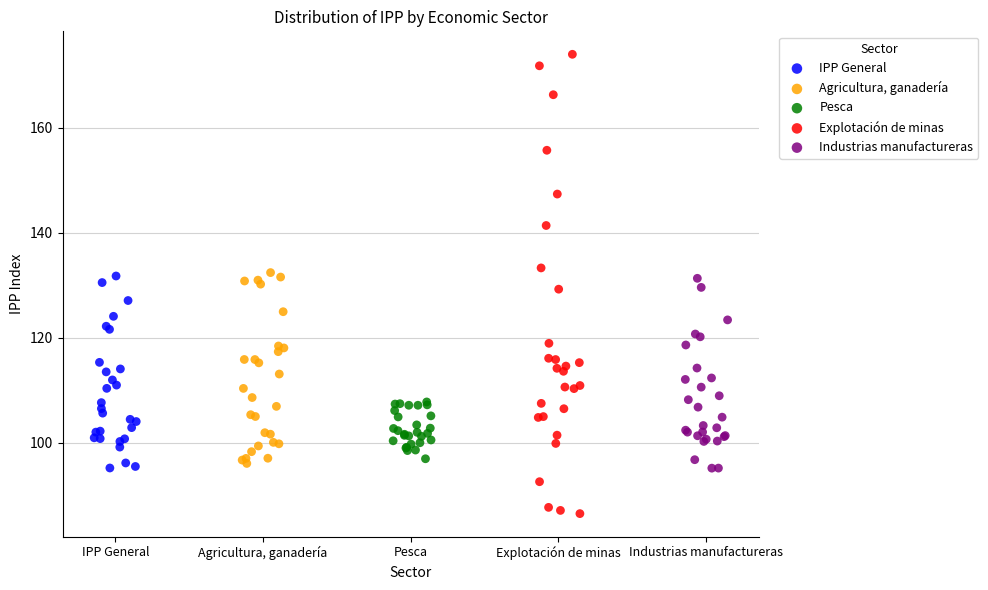

Which series has the largest Y range (max minus min)?

Explotación de minas